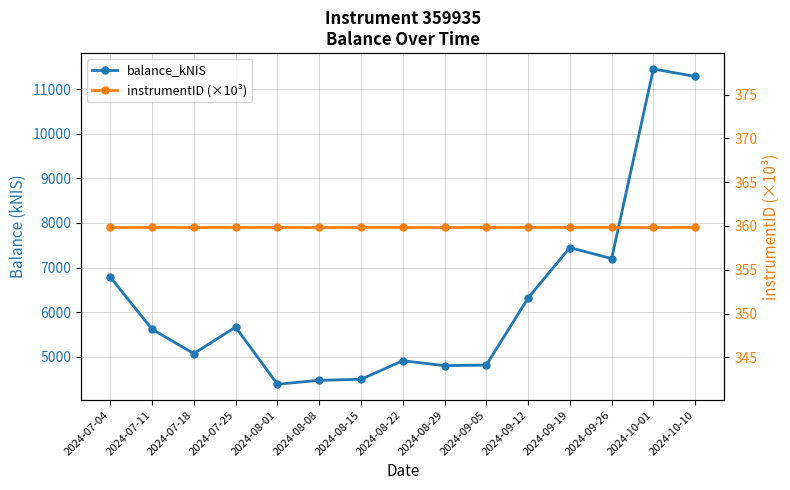

True or false: instrumentID (×10³) has a value of 172.5 at 2024-08-22.

False